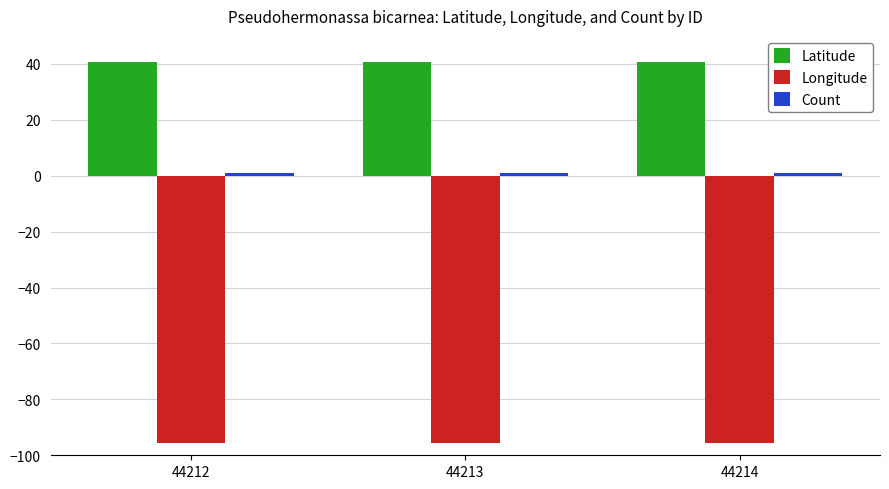

True or false: Latitude has a value of 40.7 at 44214.

True